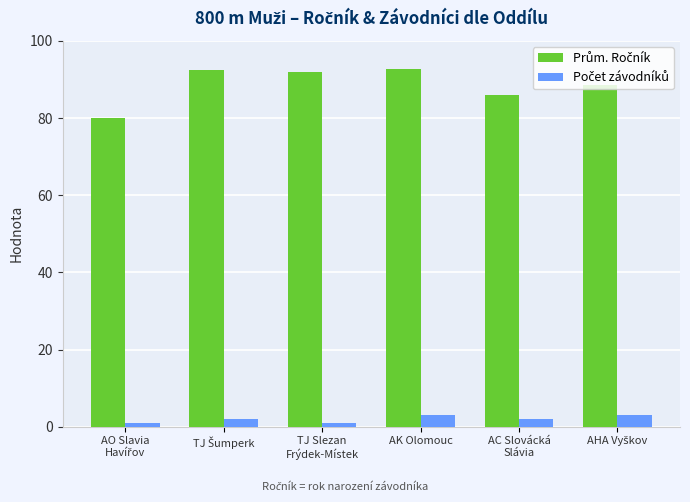

Count the number of data series in this chart.

2